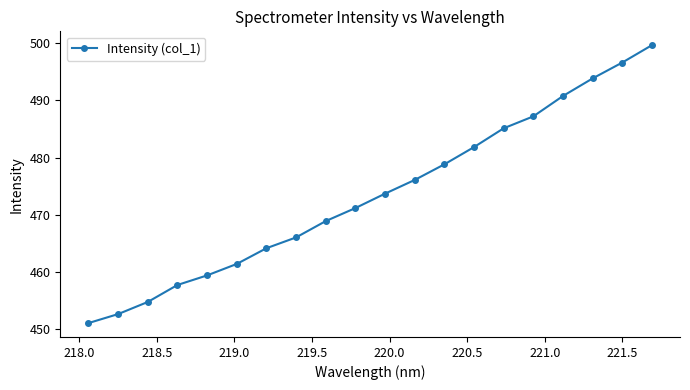

What is the sum of all values?

9470.9